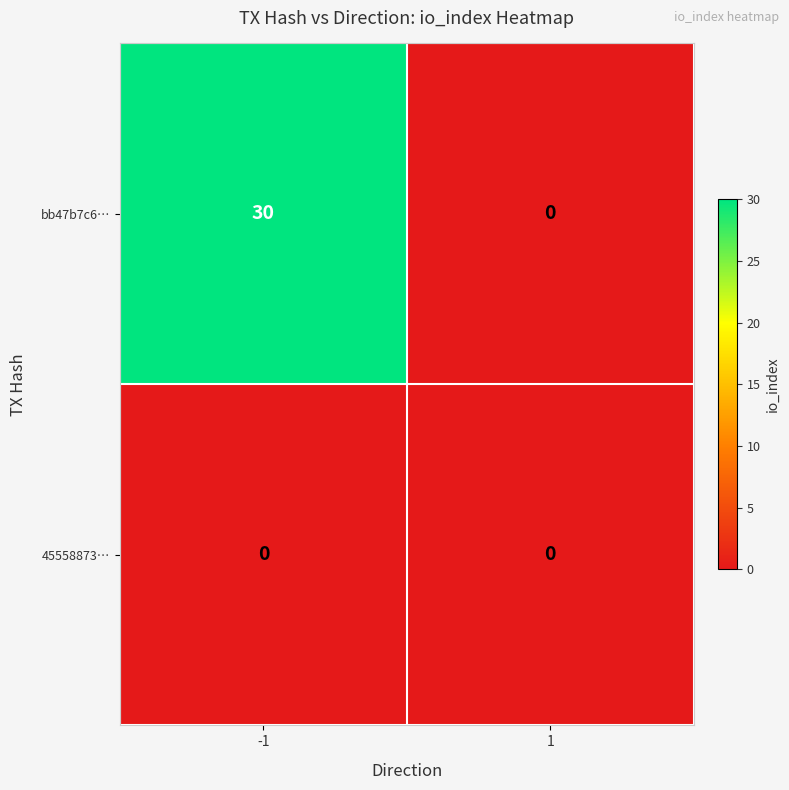

At how many categories does at least one series exceed 7?

1